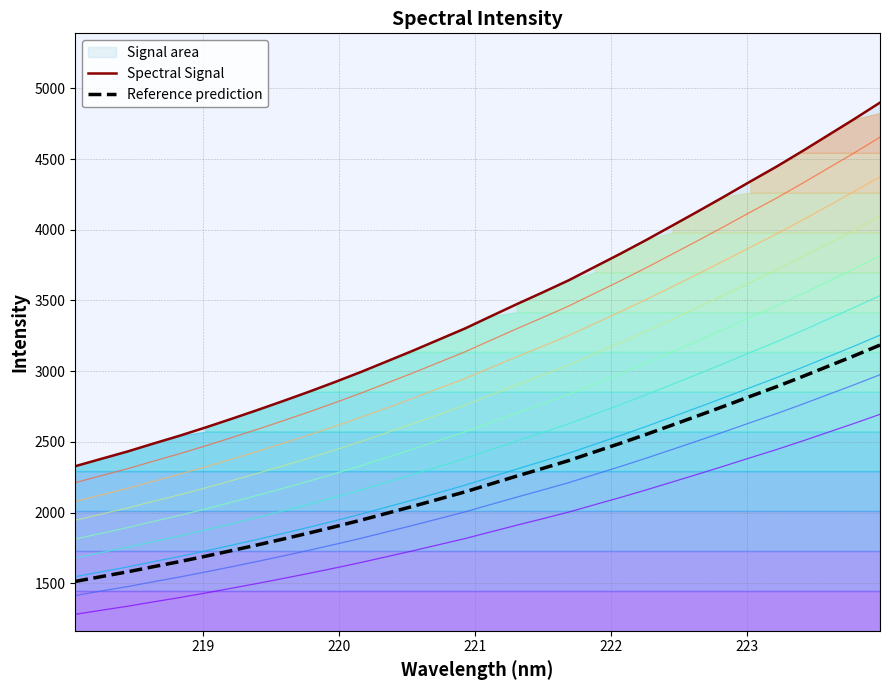

Reading left to right, transcribe all the data shown in this chart.

218.0596=2328.1	218.2508=2380.0	218.442=2431.3	218.6332=2487.7	218.8244=2542.6	219.0156=2601.1	219.2067=2662.1	219.3979=2724.6	219.589=2789.0	219.7801=2855.0	219.9712=2923.6	220.1623=2994.8	220.3533=3069.8	220.5444=3145.2	220.7354=3223.6	220.9264=3301.8	221.1174=3388.4	221.3083=3474.2	221.4993=3557.6	221.6902=3642.9	221.8812=3737.5	222.0721=3831.6	222.263=3929.3	222.4538=4030.5	222.6447=4132.4	222.8355=4235.9	223.0264=4341.8	223.2172=4445.9	223.408=4555.7	223.5987=4669.1	223.7895=4782.4	223.9802=4899.6